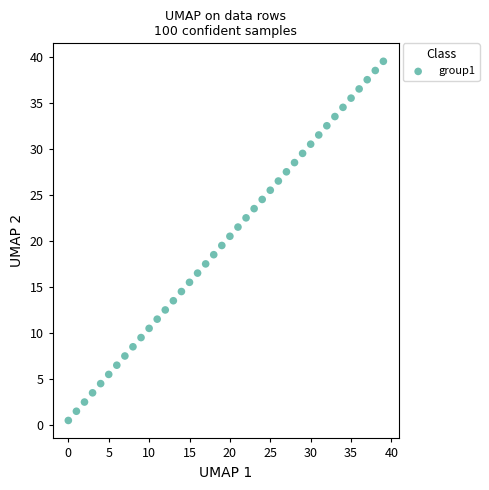

What is the range of Y values (max minus min)?

39.0